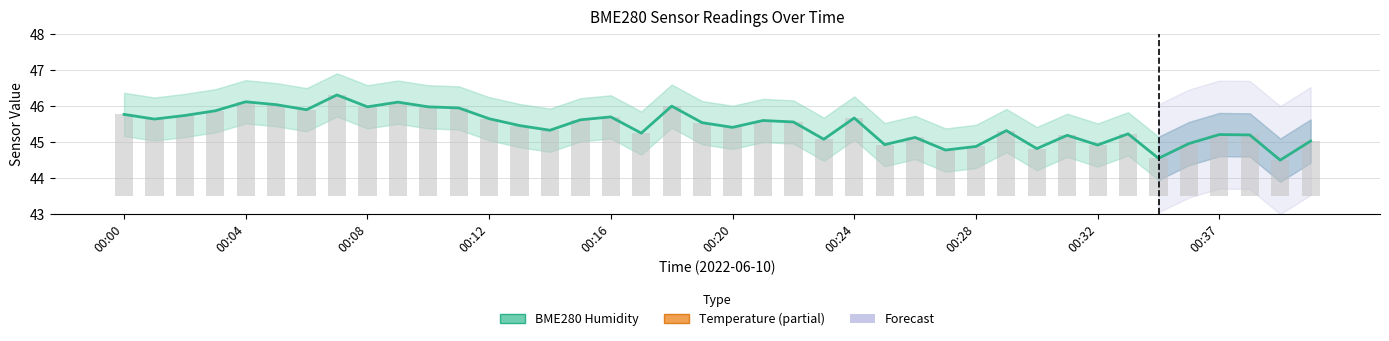

Reading left to right, list all the values displayed in this chart.

45.8	45.6	45.7	45.9	46.1	46.0	45.9	46.3	46.0	46.1	46.0	45.9	45.6	45.5	45.3	45.6	45.7	45.2	46.0	45.5	45.4	45.6	45.5	45.1	45.7	44.9	45.1	44.8	44.9	45.3	44.8	45.2	44.9	45.2	44.5	45.0	45.2	45.2	44.5	45.0